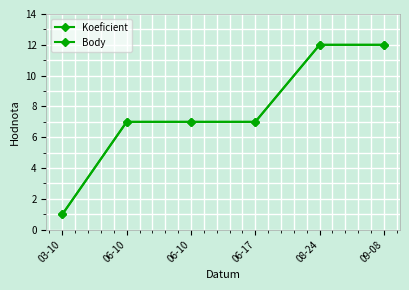

Reading left to right, what are all the values shown in this chart?

Koeficient: 1	7	7	7	12	12
Body: 1	7	7	7	12	12